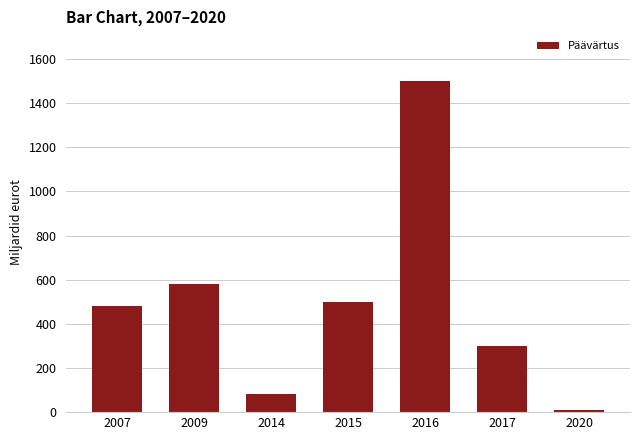

What is the change in value from 2009 to 2014?

-500